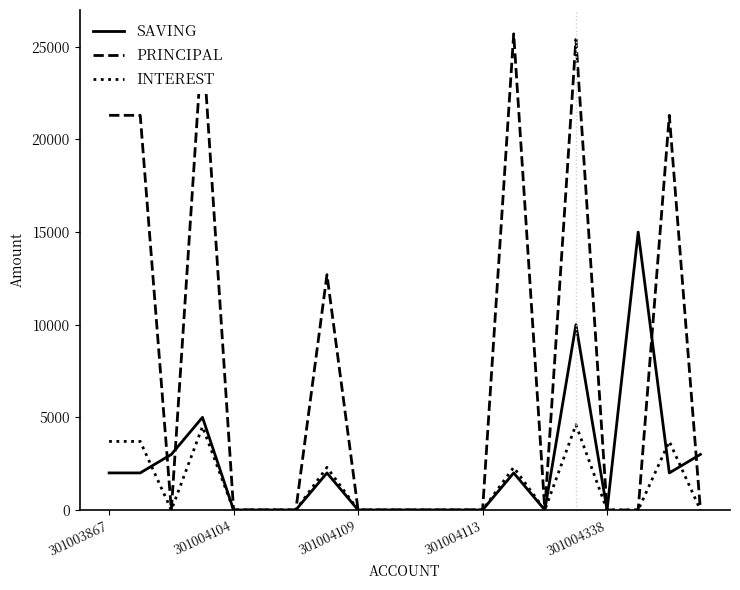

Rank the series by their maximum value, from lowest to highest.

INTEREST, SAVING, PRINCIPAL